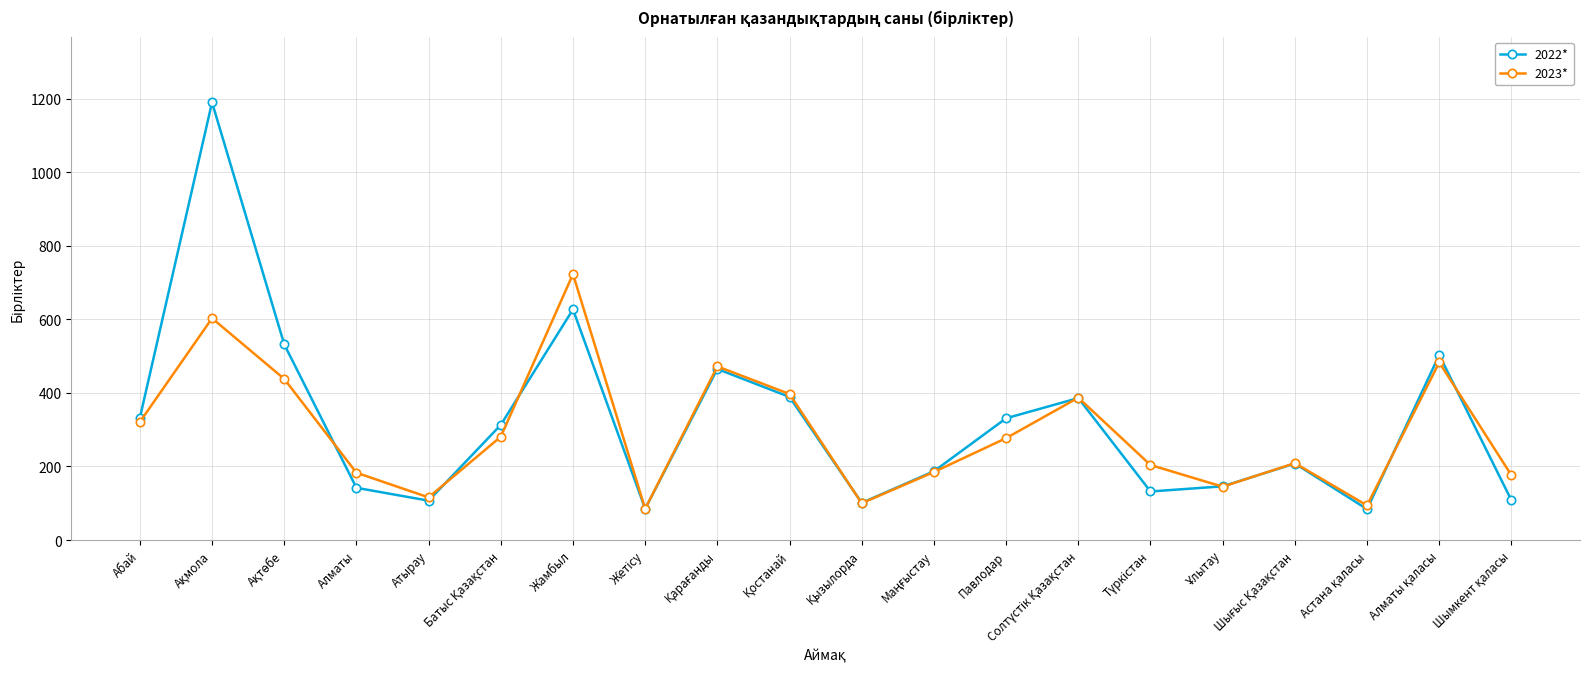

At which category does 2022* reach its first local valley?

Атырау